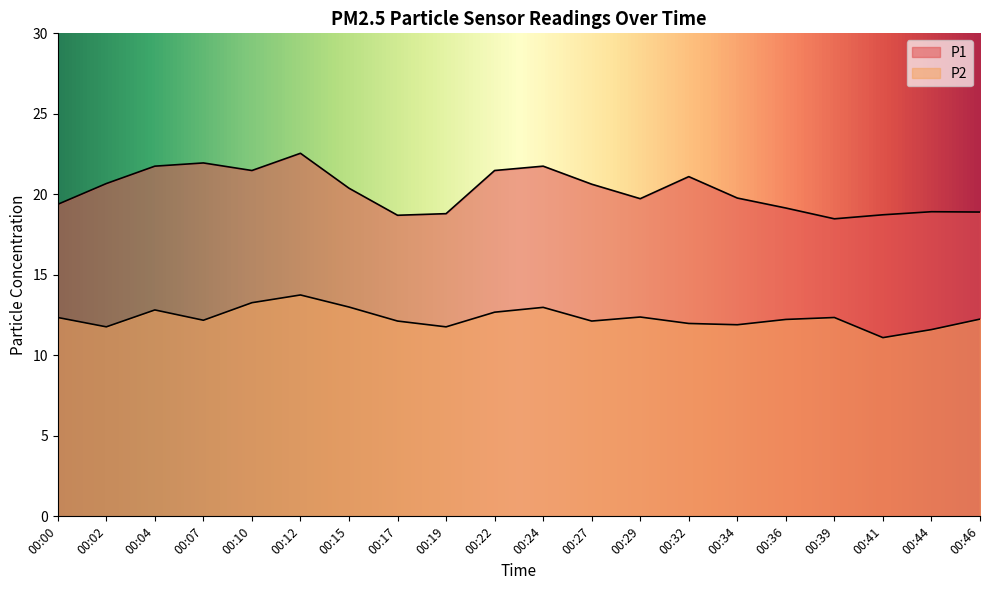

At which label is P2 closest to 12?

00:32